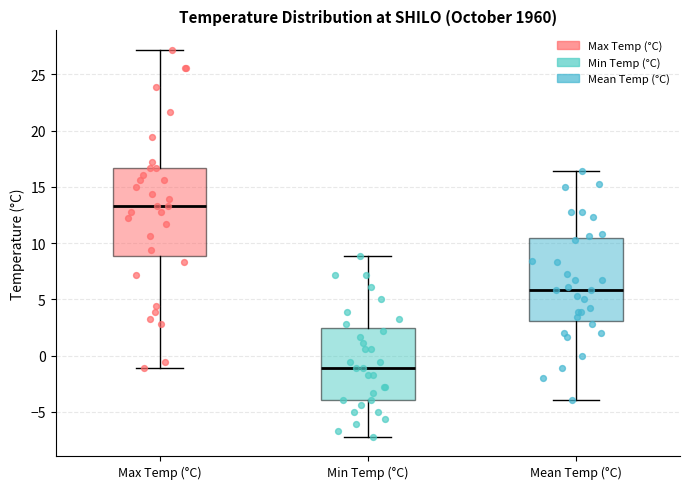

Reading left to right, transcribe this box plot: for each box, give where its median line is, the range the box spans, and where its two whiskers end, as read against the y-axis. The values are not printed on the chart, so give them approximately, as read against the axis.

Max Temp (°C): median 13.5, box 9.0 to 16.5, whiskers -1.0 to 27.0
Min Temp (°C): median -1.0, box -4.0 to 2.5, whiskers -7.0 to 9.0
Mean Temp (°C): median 6.0, box 3.0 to 10.5, whiskers -4.0 to 16.5